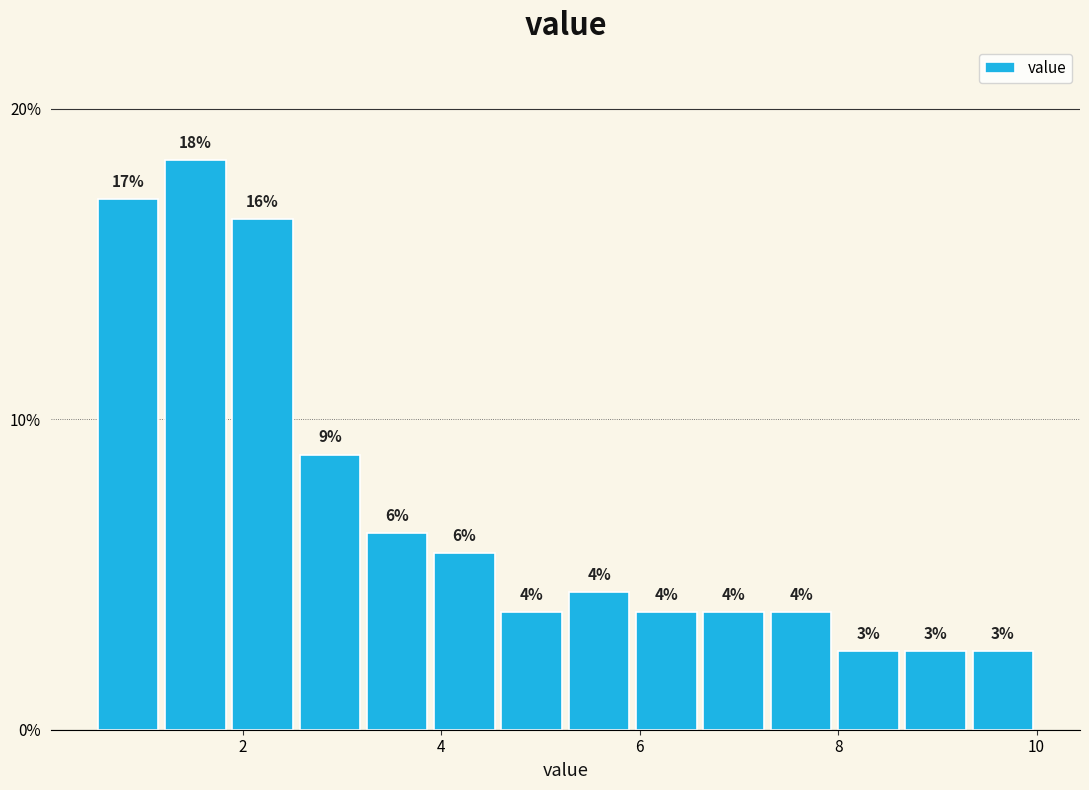

Around what value on the x-axis is the tallest bar? Give the approximate position of its centre, as read against the axis.

1.6